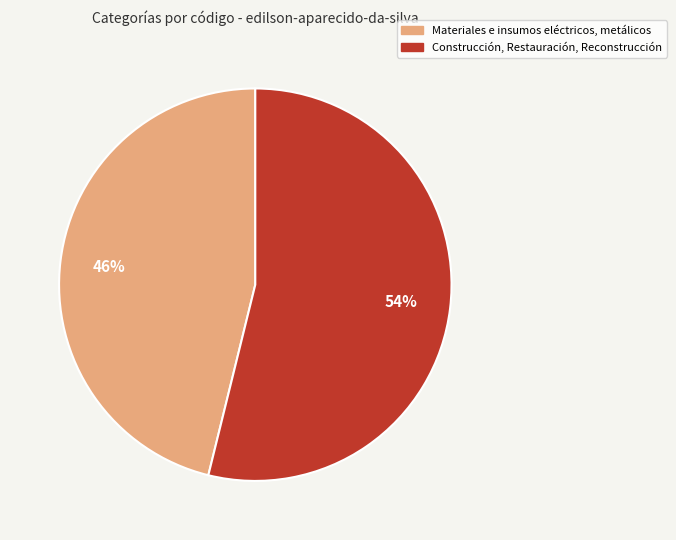

True or false: Construcción, Restauración, Reconstrucción accounts for 43% of the total.

False